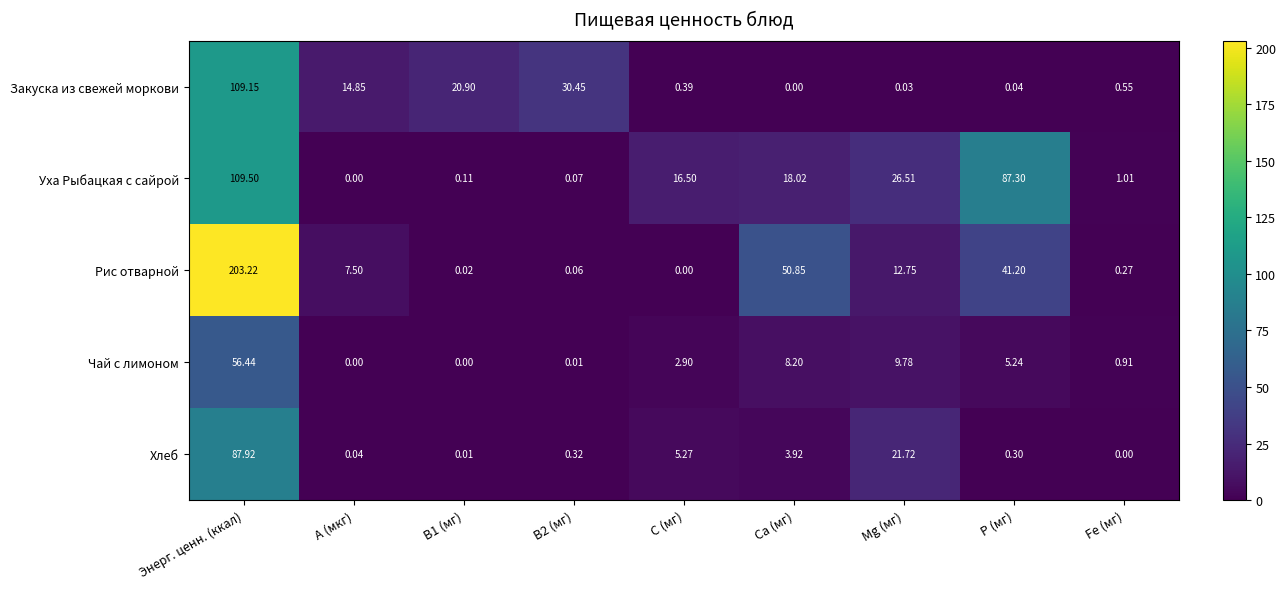

Between Энерг. ценн. (ккал) and Fe (мг), which series saw the biggest shift?

Рис отварной